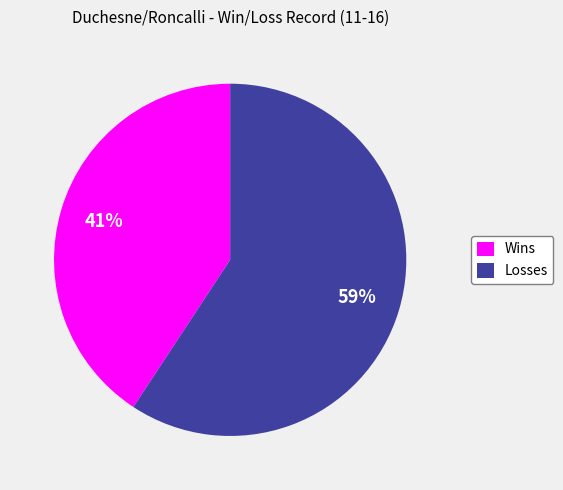

How many segments does this pie chart have?

2